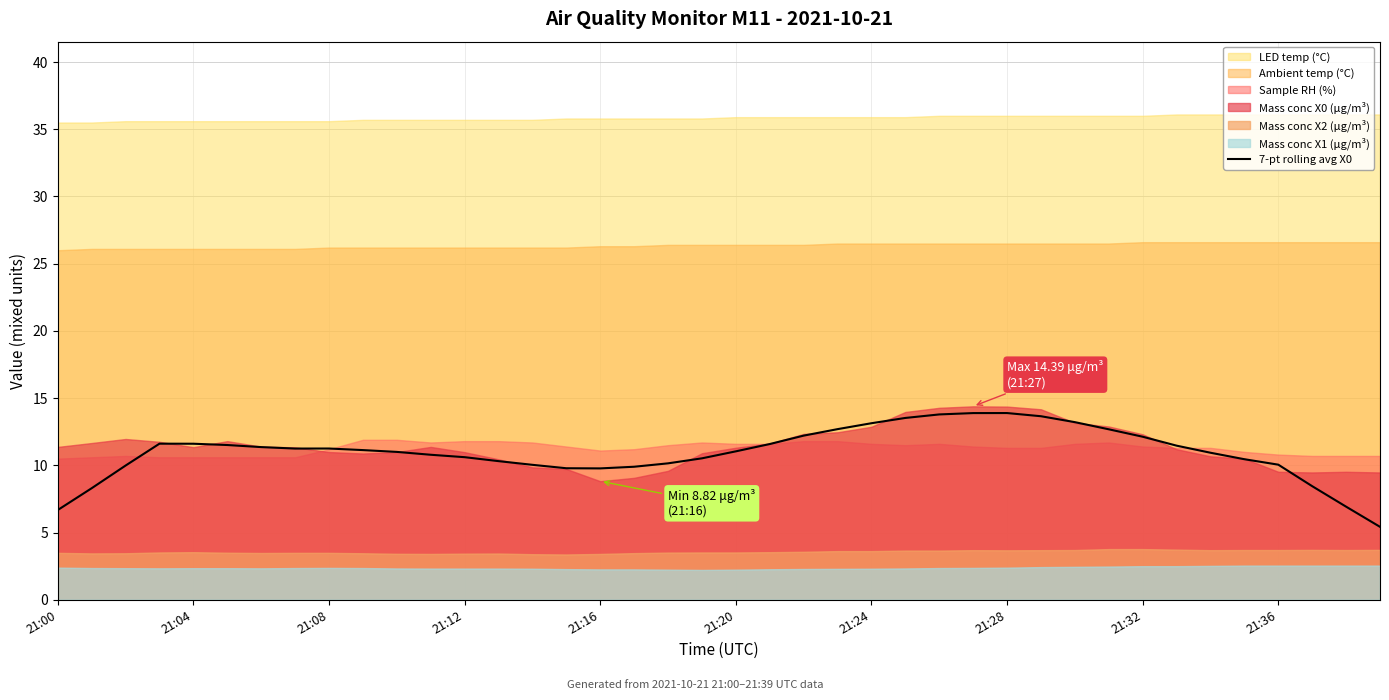

True or false: there are more than 2 points higher than both neighbors.

True